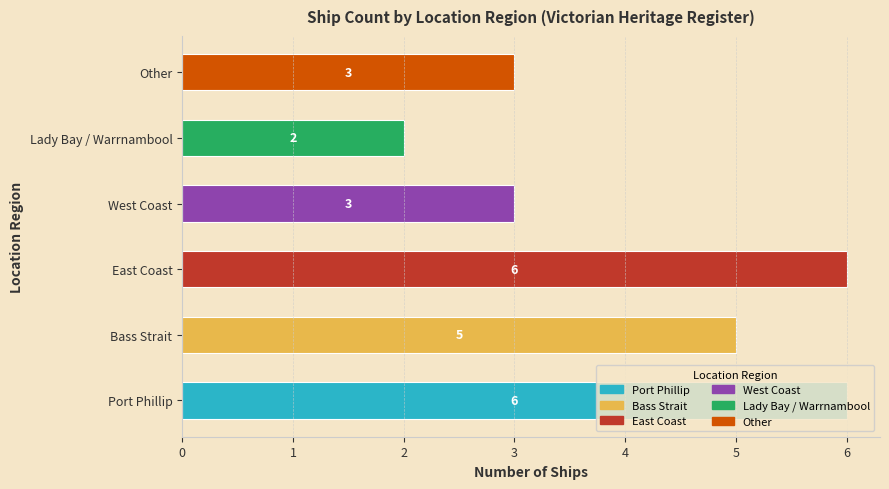

Which category has the highest value across all series?

Port Phillip